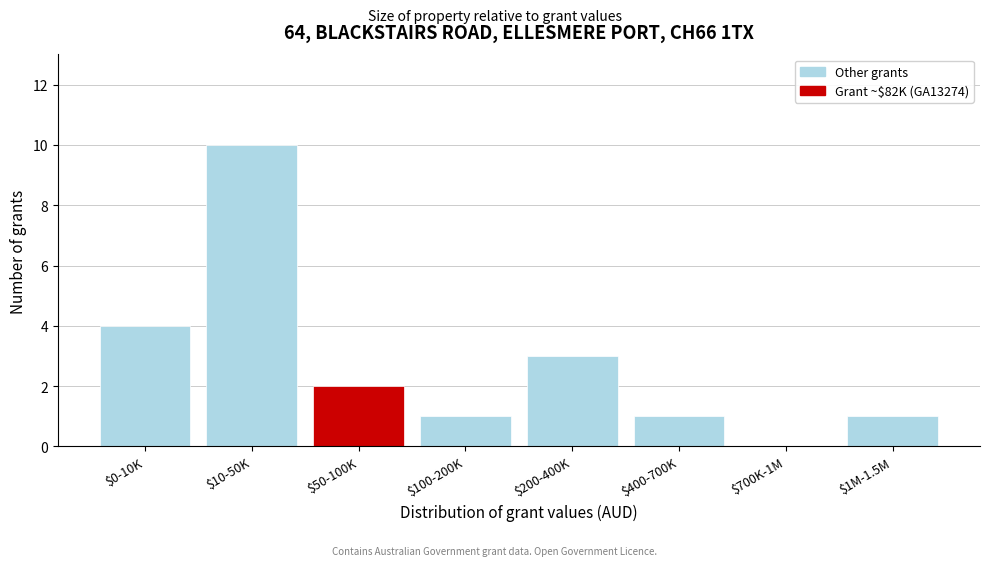

What is the sum of all values?

22